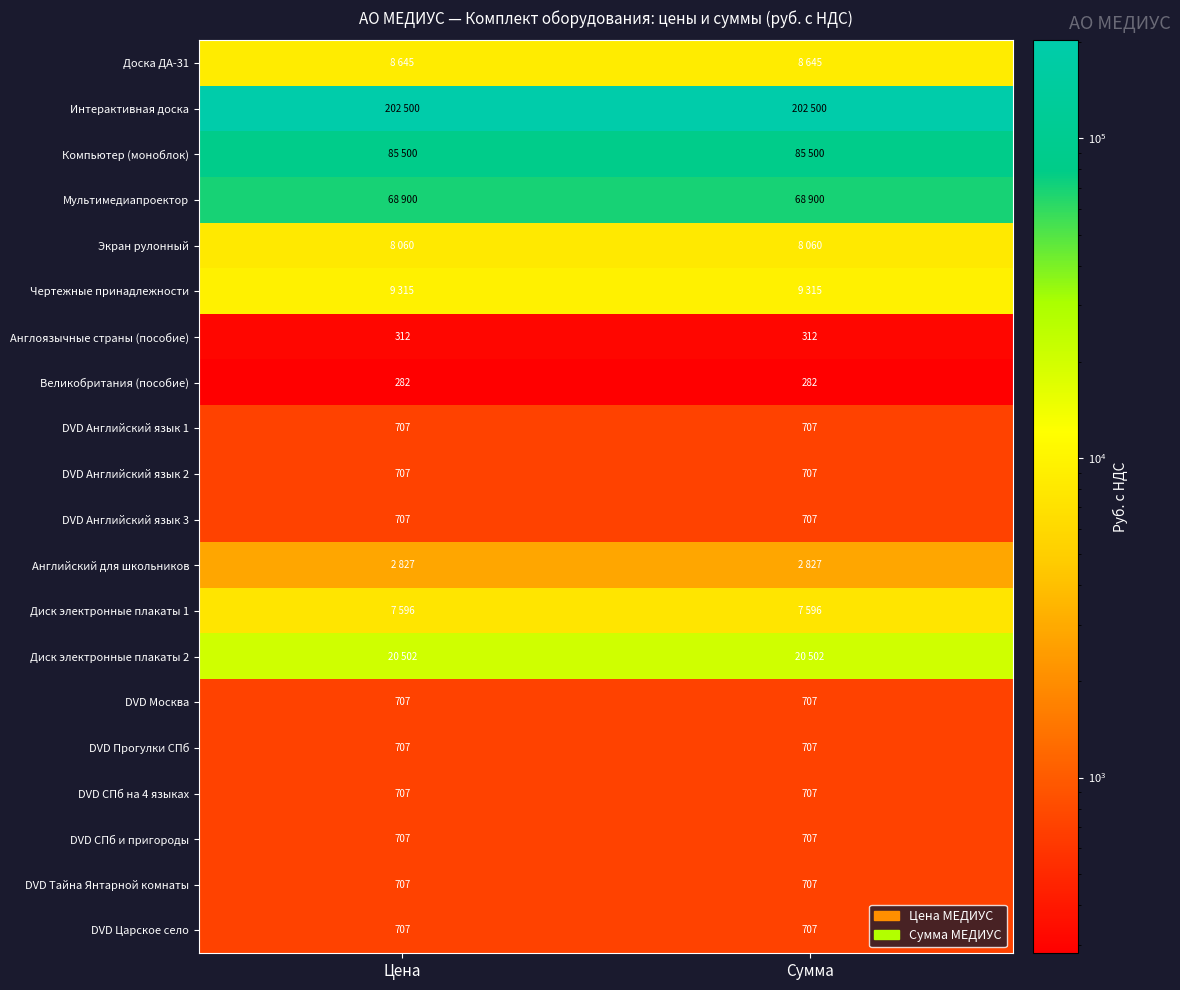

Count the number of categories in the chart.

2